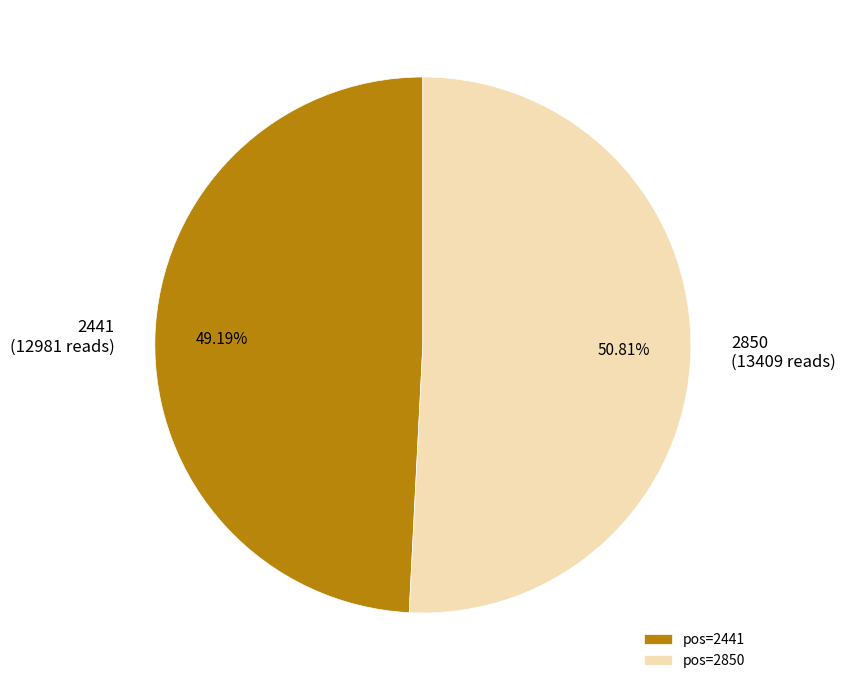

To the nearest percent, what portion does 2441 represent?

49%